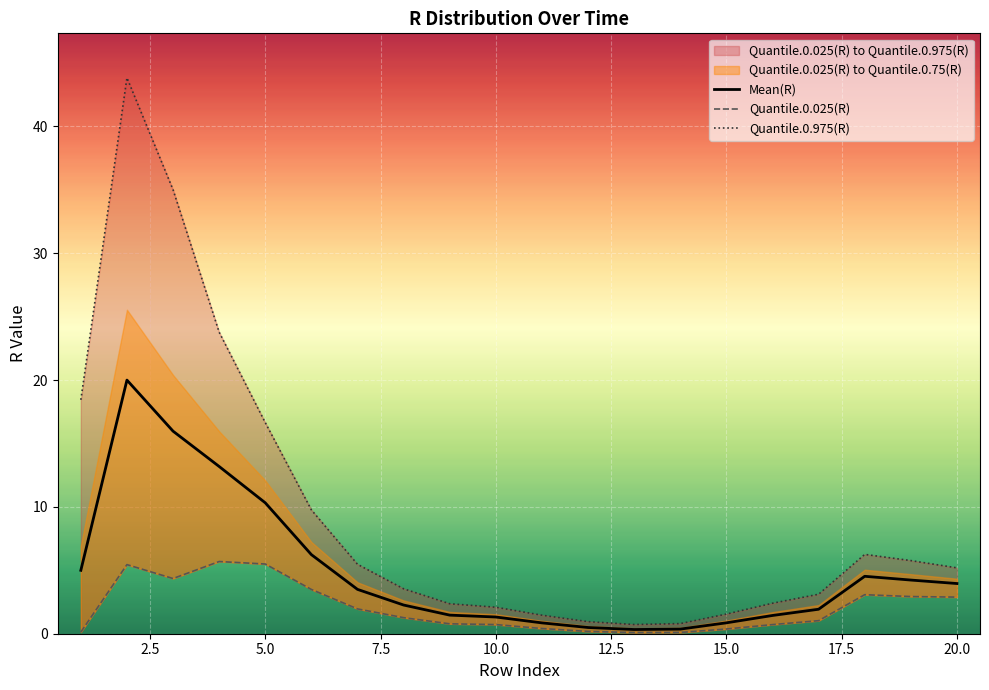

Which series has the largest range (max minus min)?

Quantile.0.975(R)